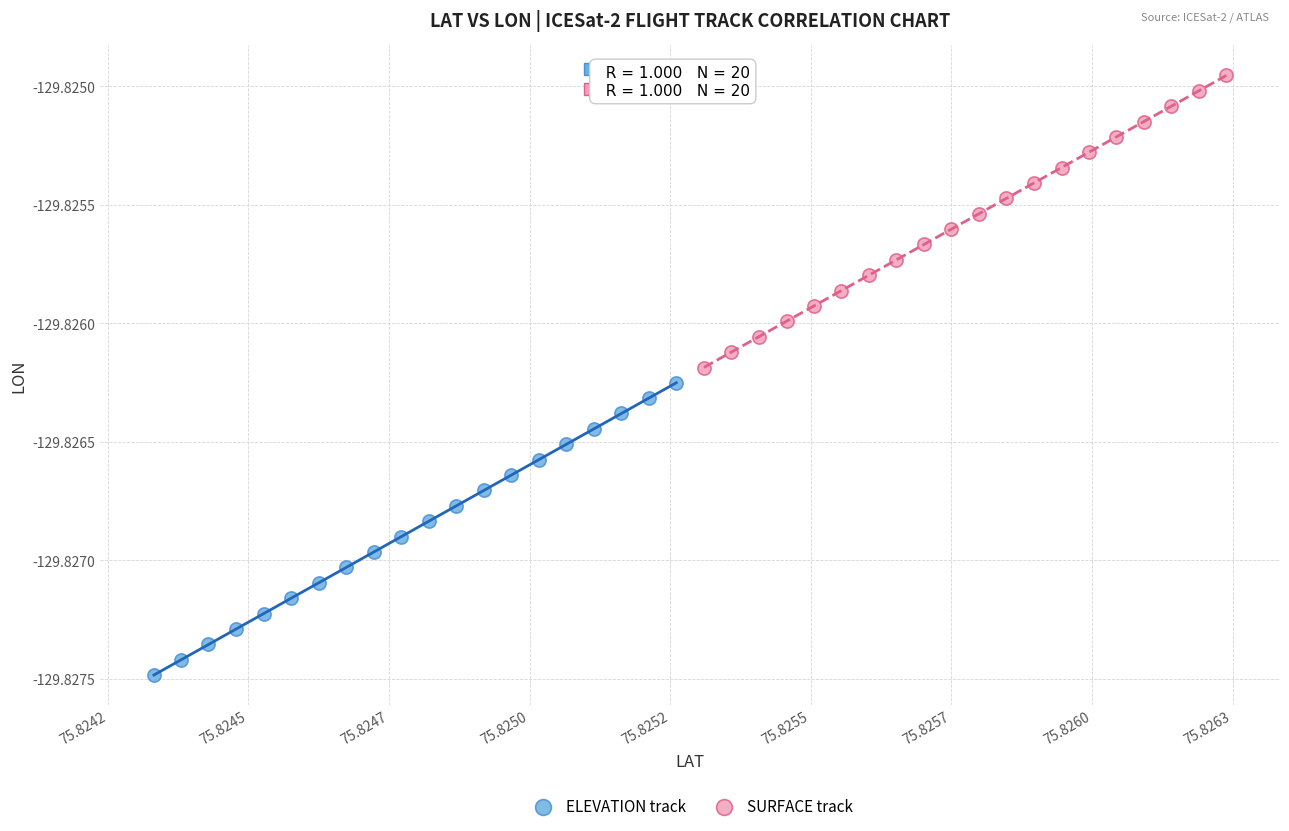

Which series contains the lowest Y value?

ELEVATION track